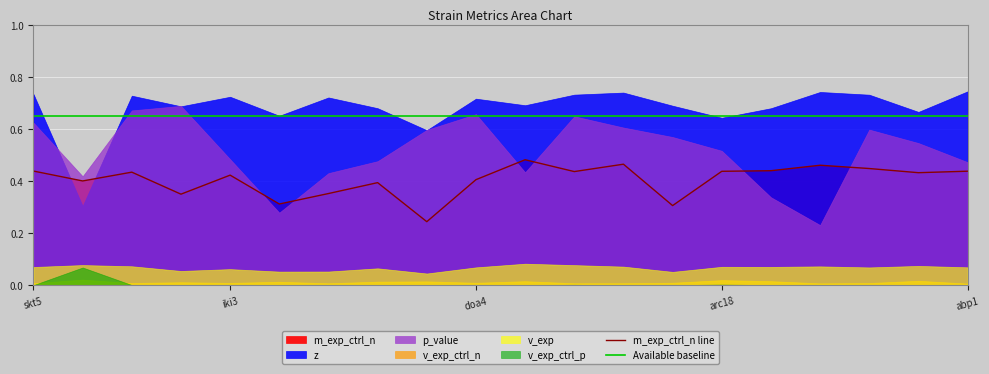

What is the average value of the Available baseline series?

0.7